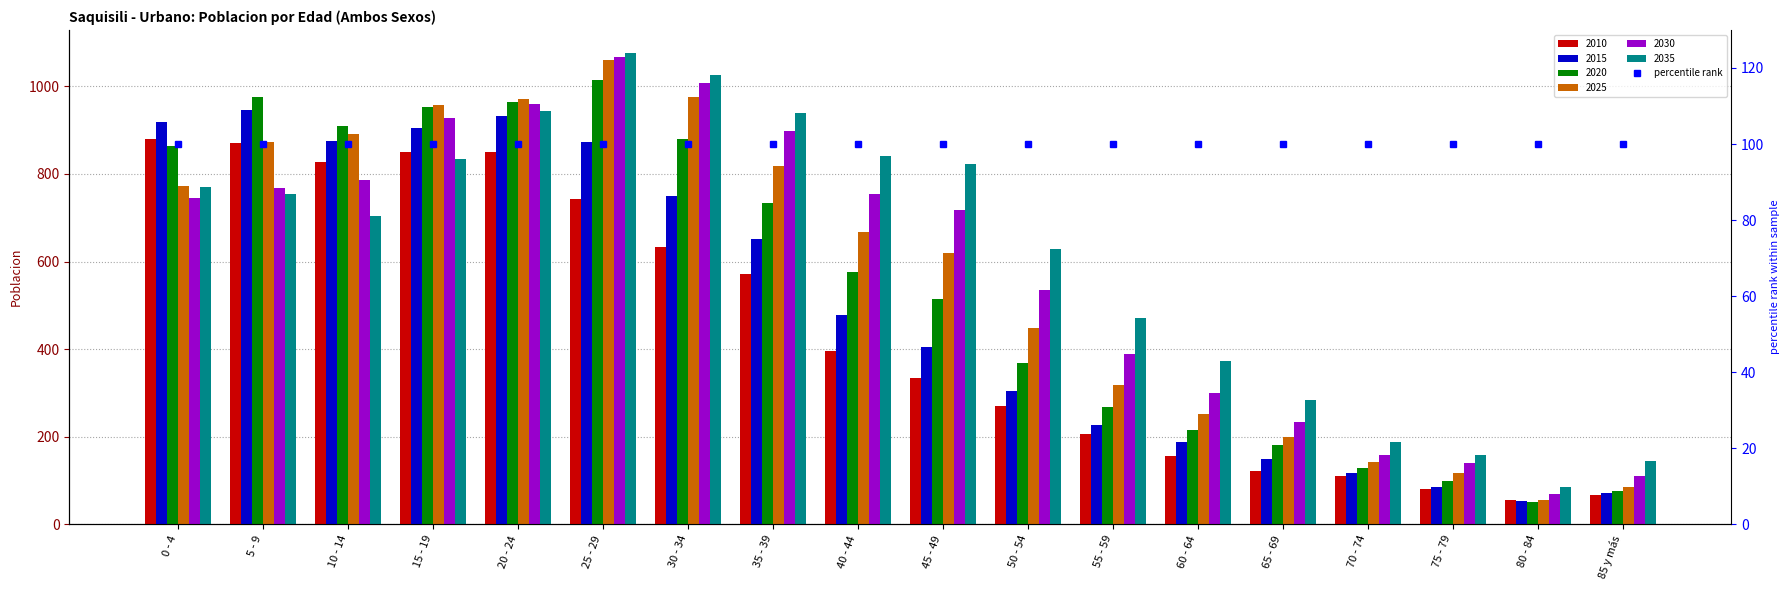

What is the highest value of the 2020 series?

1014